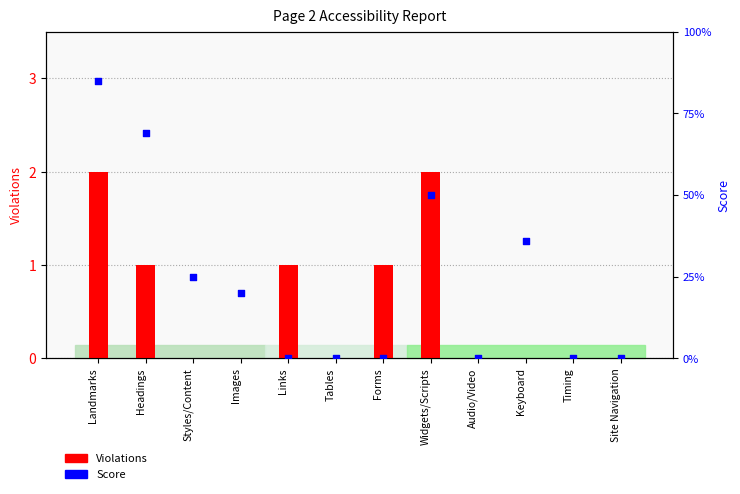

What are all the series names shown in the legend?

Violations, Score